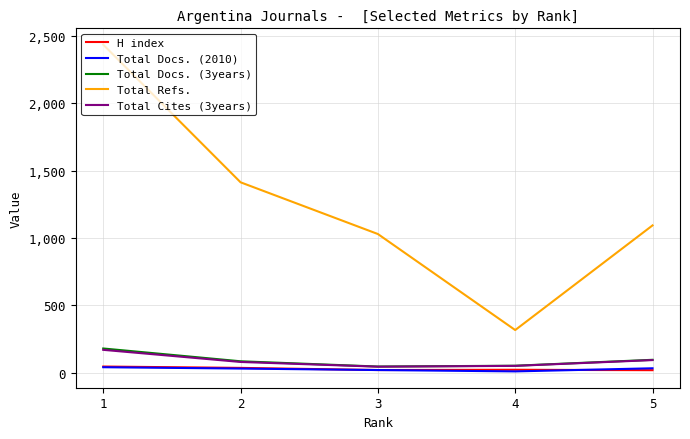

At which label does Total Docs. (3years) first exceed 84?

1